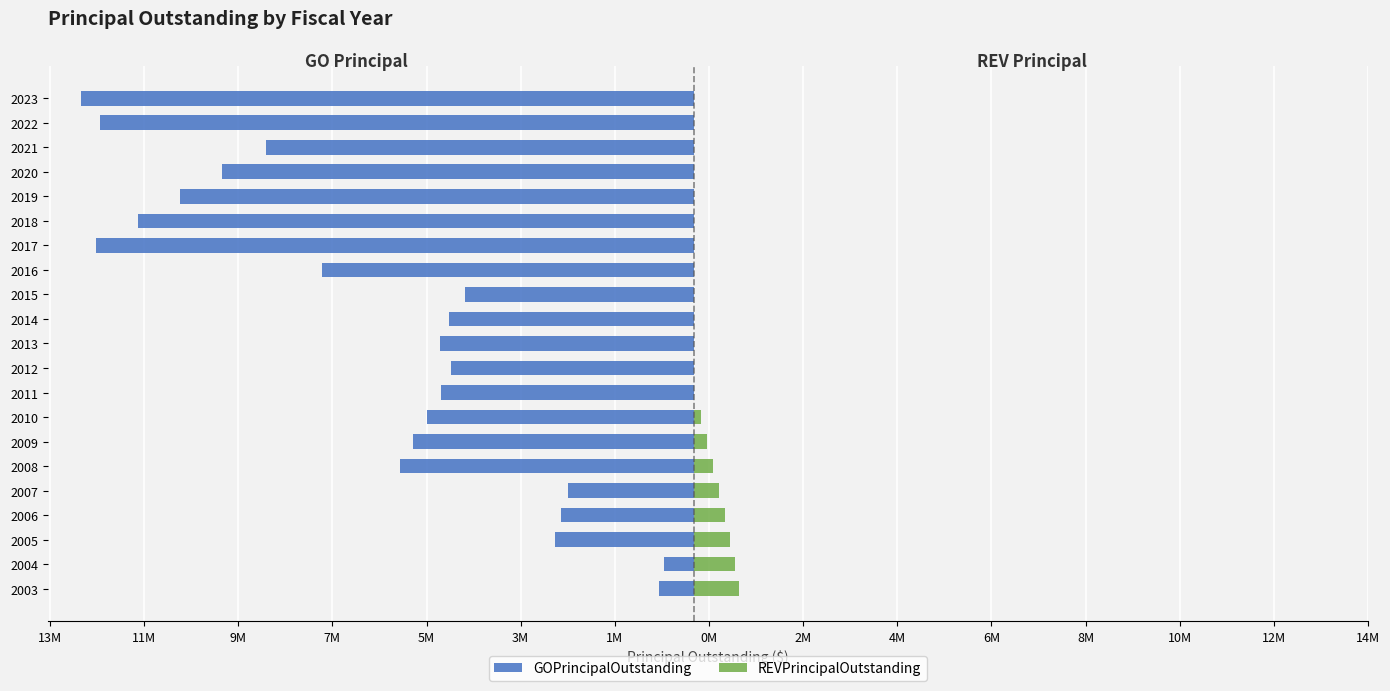

What position from the left is 1M?

7